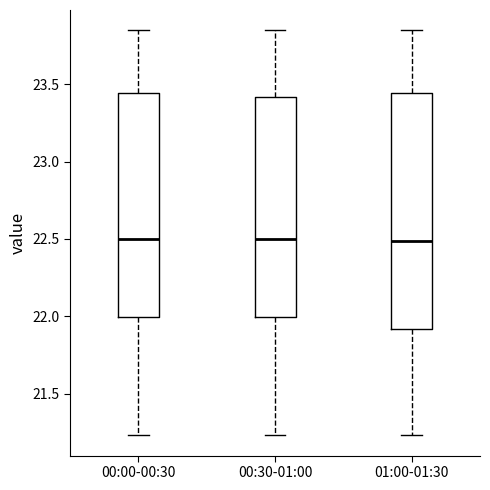

Comparing the boxes themselves (not the whiskers), which one is the tallest?

01:00-01:30